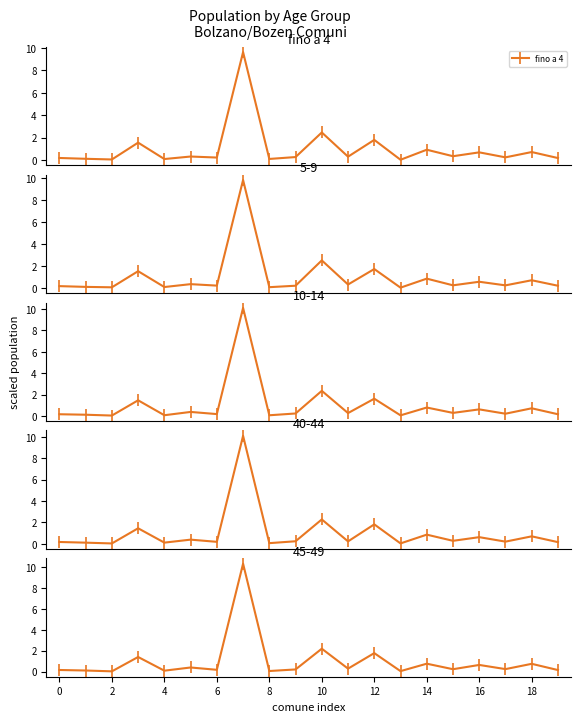

What is the value of the fino a 4 point at the 10th from the left?

0.3